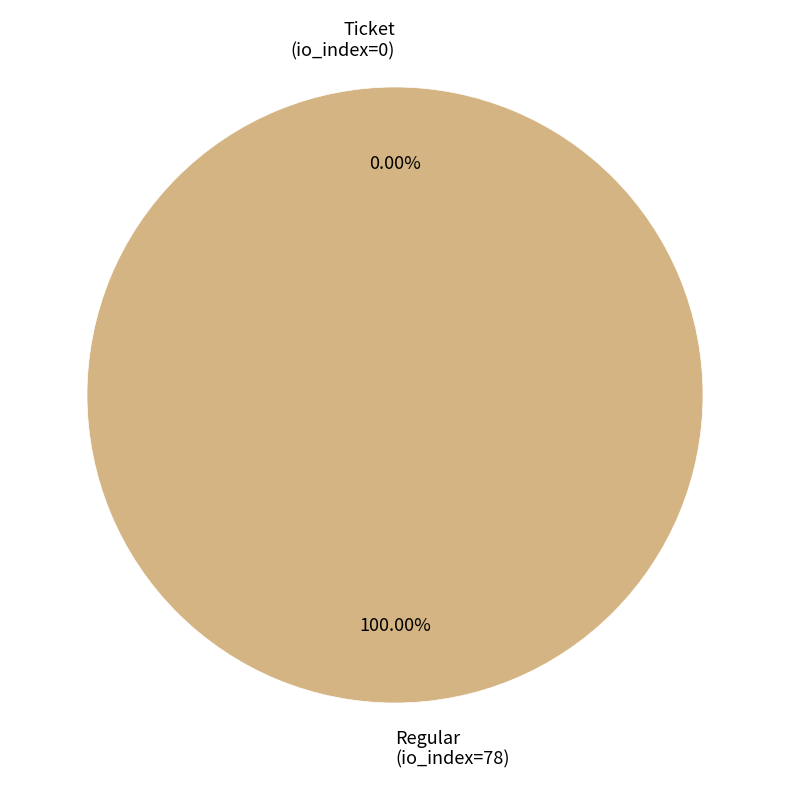

True or false: Regular (io_index=78) accounts for 88% of the total.

False